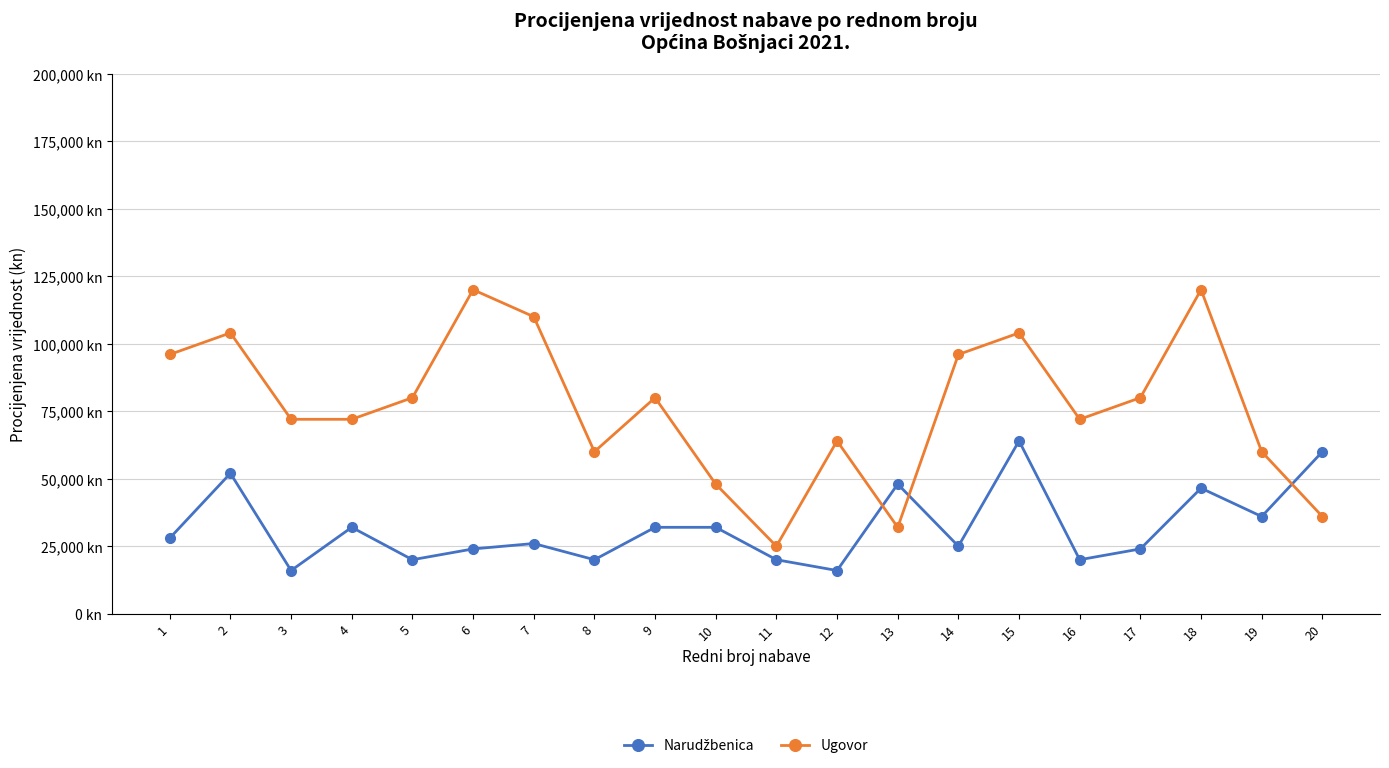

At which category is the sum across all series the highest?

15